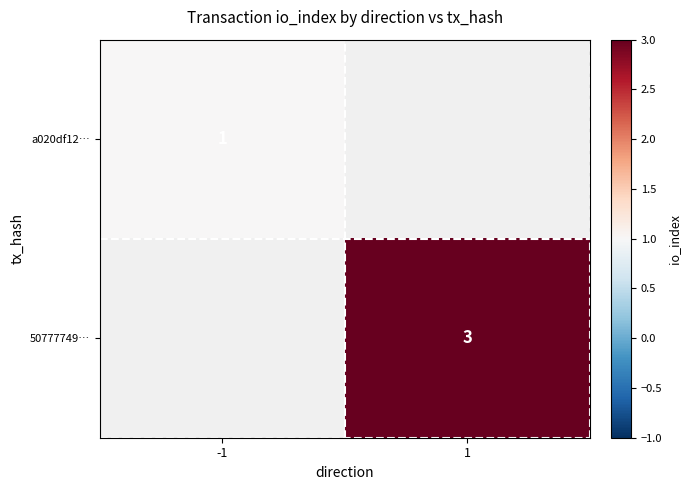

True or false: 50777749… has a value of 3 at 1.

True